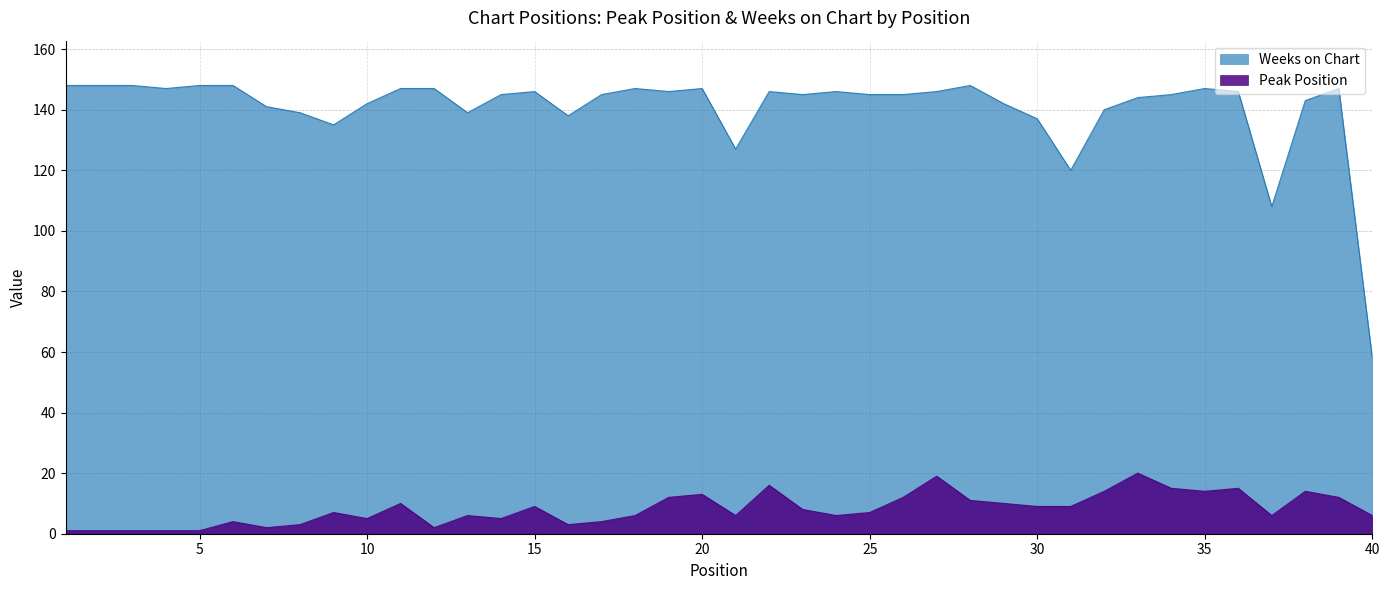

The Peak Position series shows 3 at 19. True or false?

False